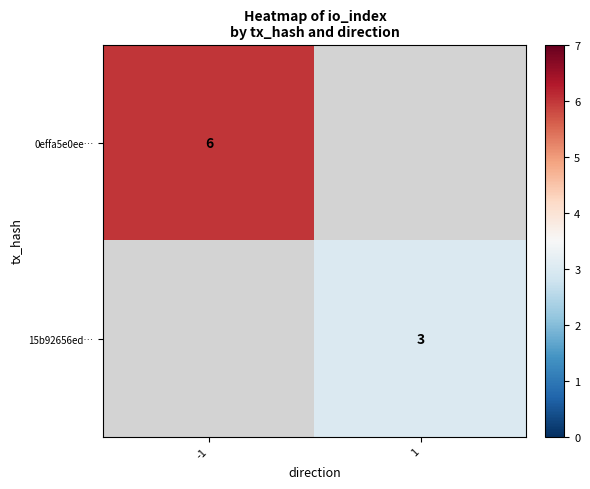

True or false: 15b92656ed… has a value of 3 at 1.

True